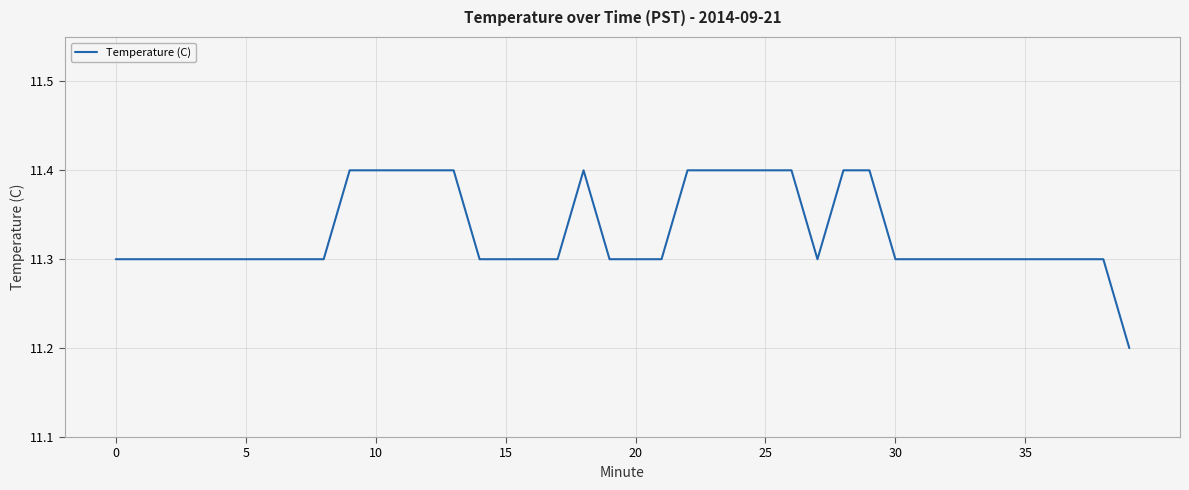

What is the difference between the second highest and minimum values?

0.2